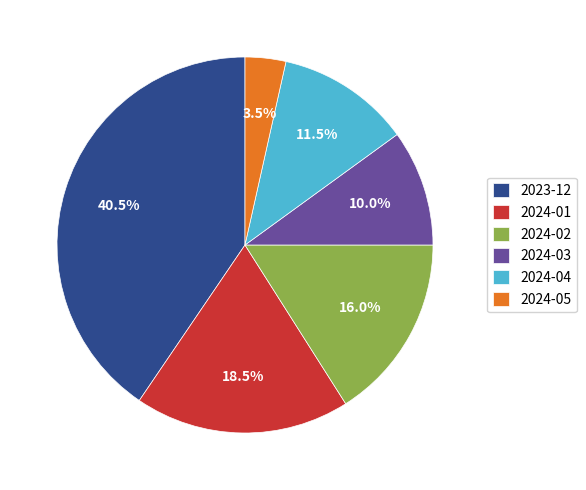

What portion of the pie excludes 2024-04?

88.5%